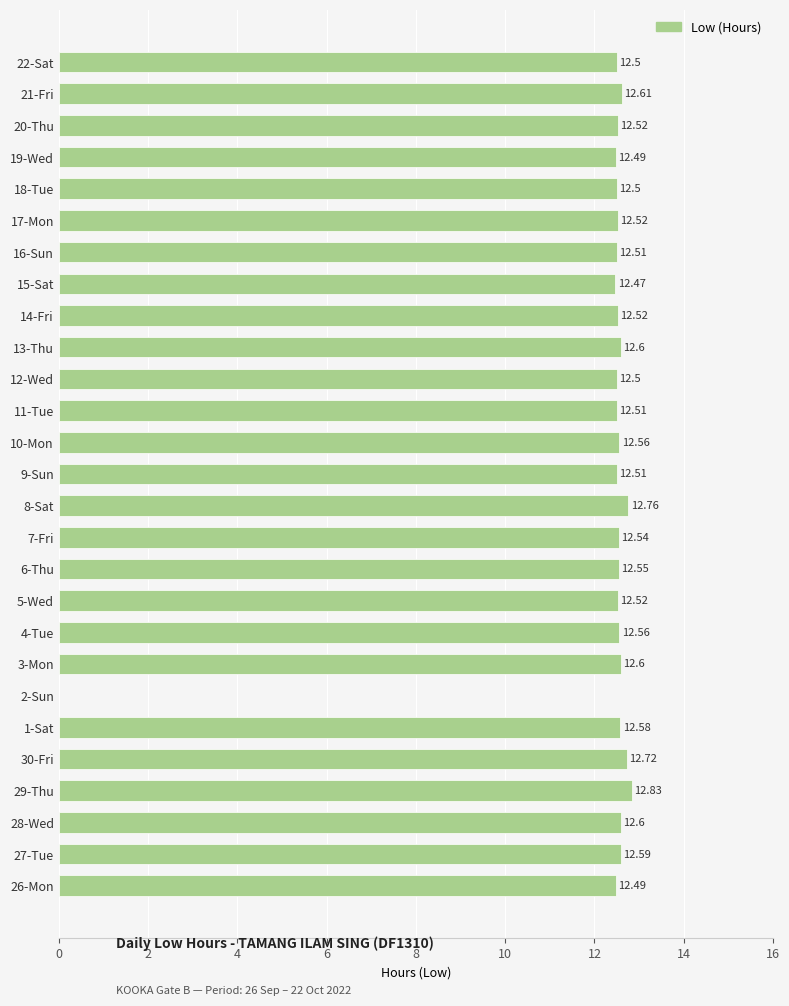

What is the sum of the values at 9-Sun and 22-Sat?

25.0